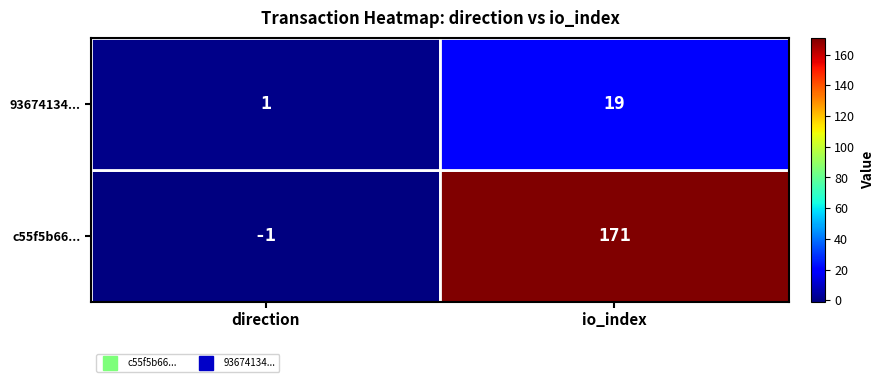

Where is c55f5b66... nearest to the value 85?

direction